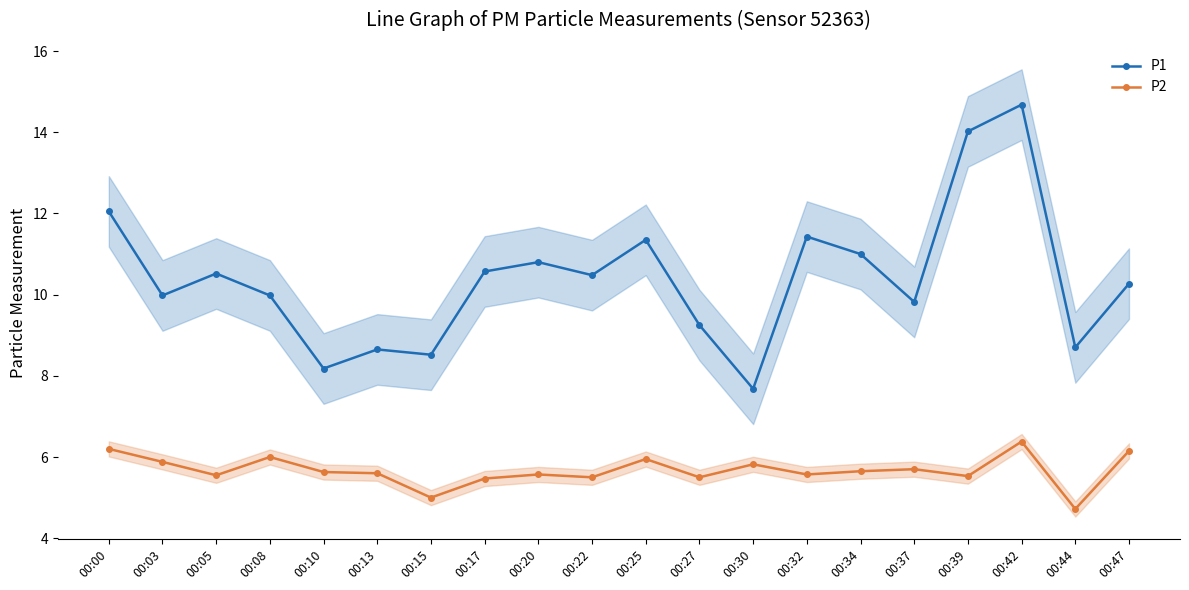

Which series has the largest total across all categories?

P1